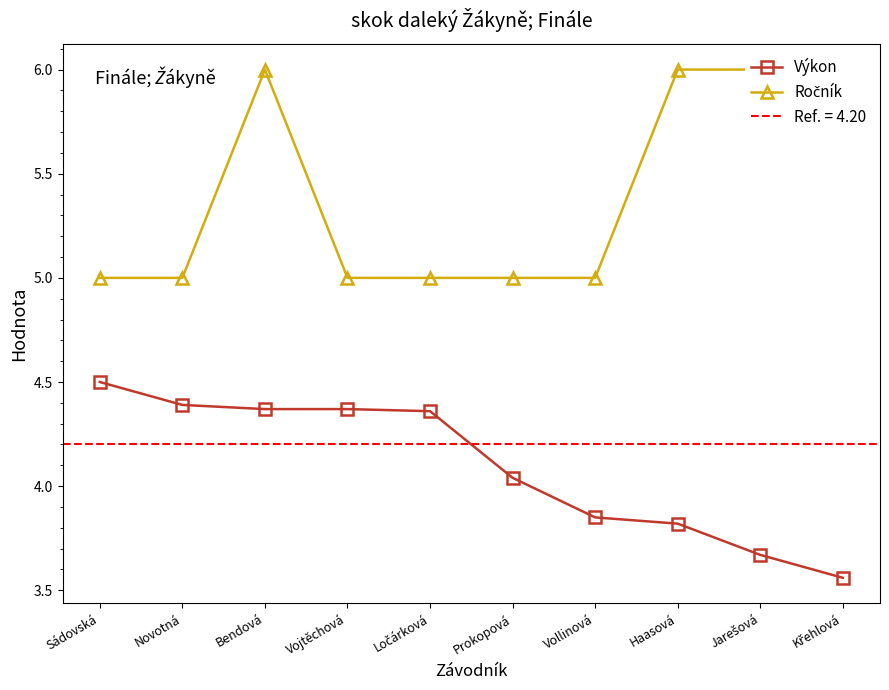

At Vollinová, list the series in order from smallest to largest.

Výkon, Ročník